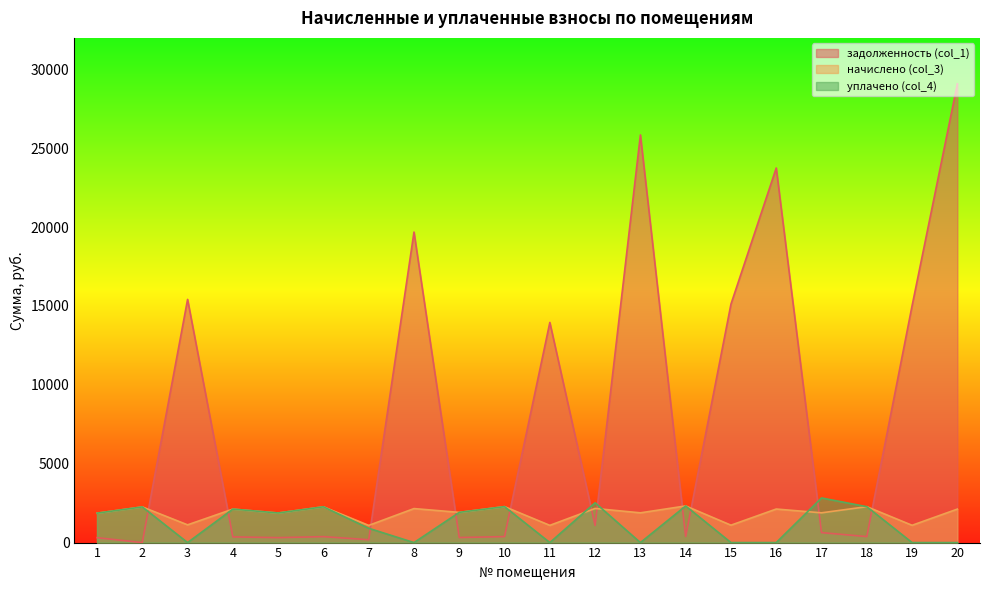

How many interior local peaks does the задолженность (col_1) series have?

6